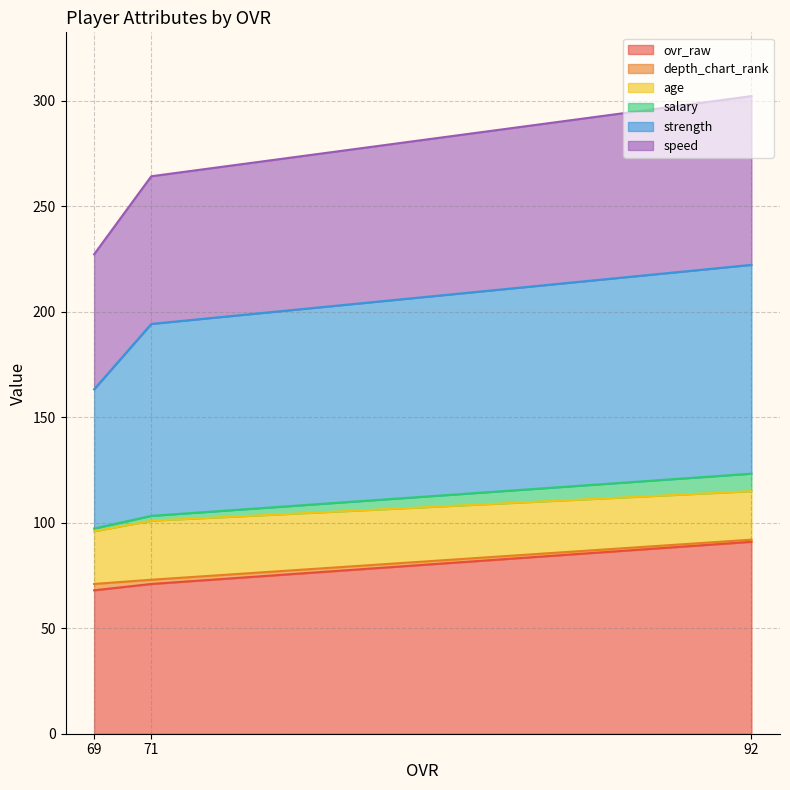

At which category is the sum across all series the highest?

92